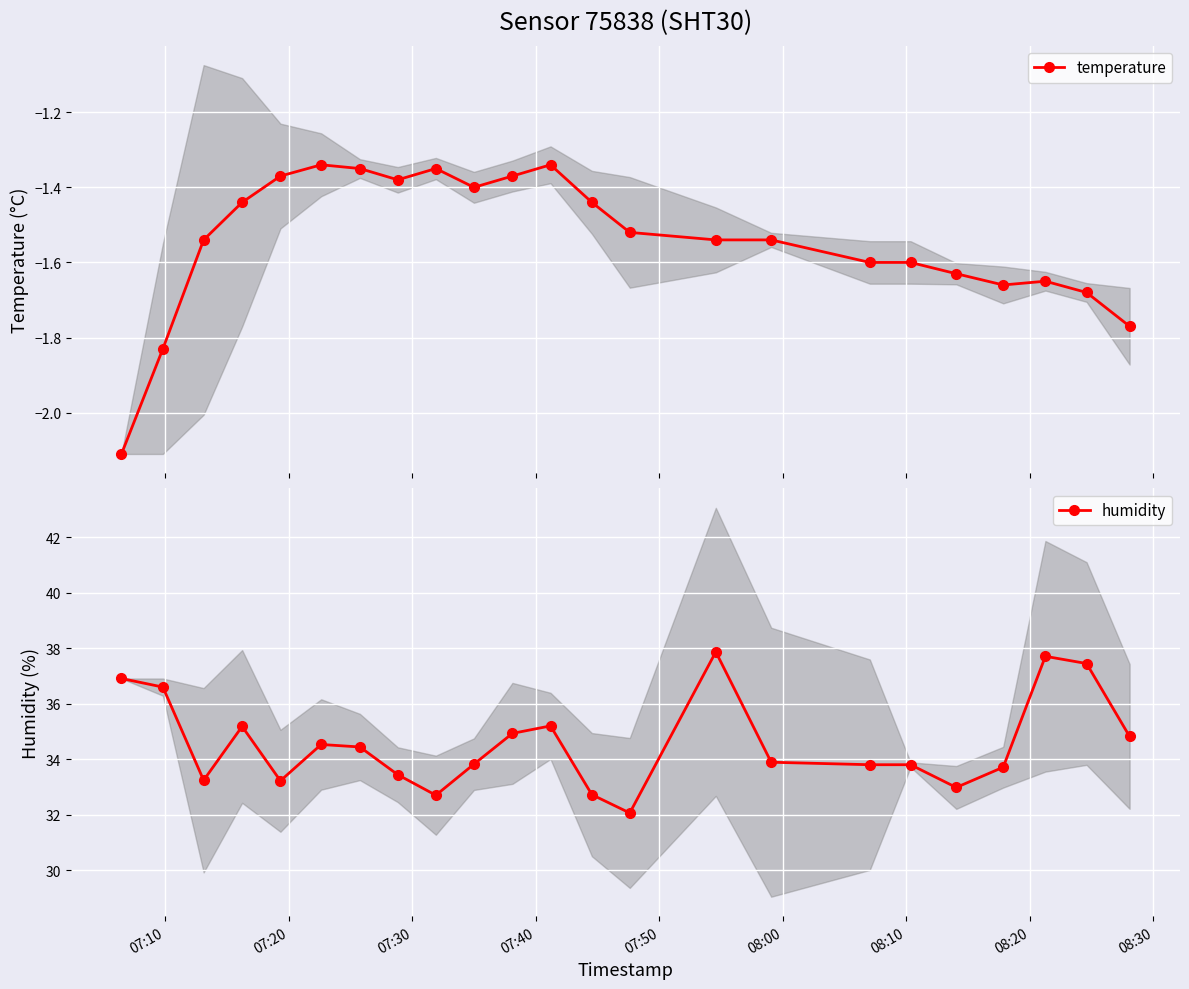

Rank the series by their average value, from highest to lowest.

humidity, temperature